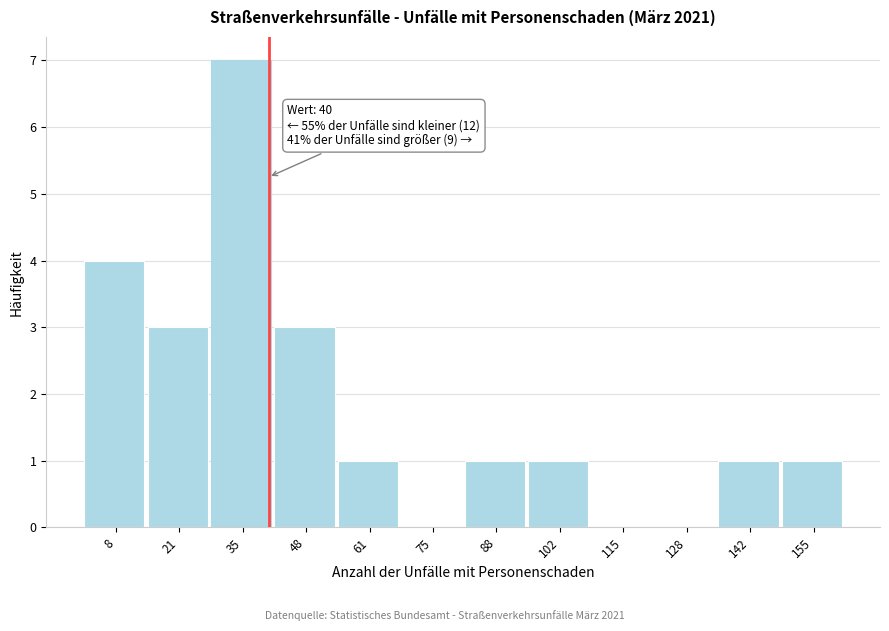

Over which range of the x-axis is the bar tallest?

28 to 42